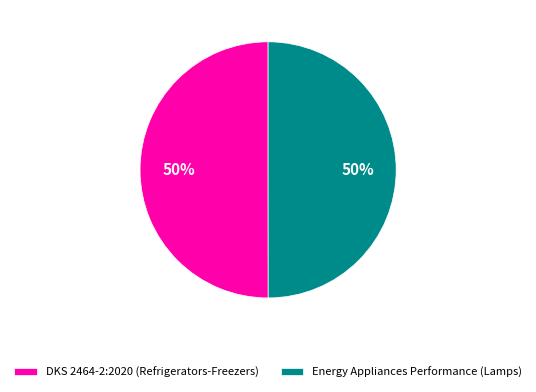

True or false: DKS 2464-2:2020 (Refrigerators-Freezers) accounts for 50% of the total.

True